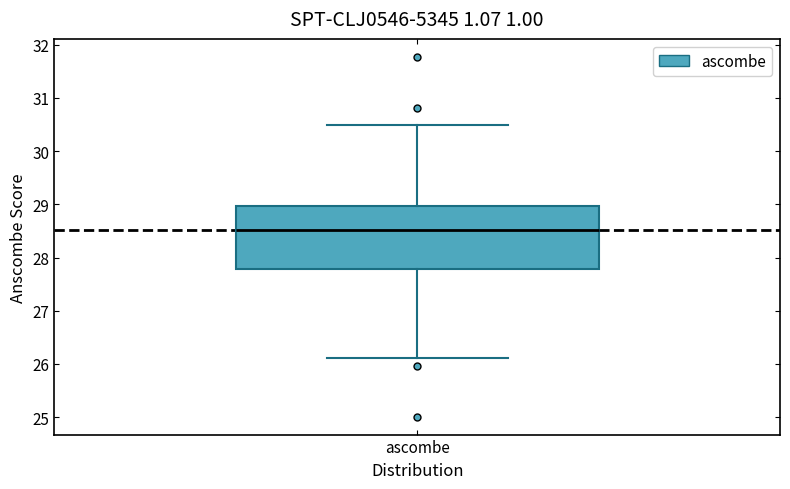

Where does the lower whisker of the box for ascombe end on the y-axis? The values are not printed on the chart, so give them approximately, as read against the axis.

26.1